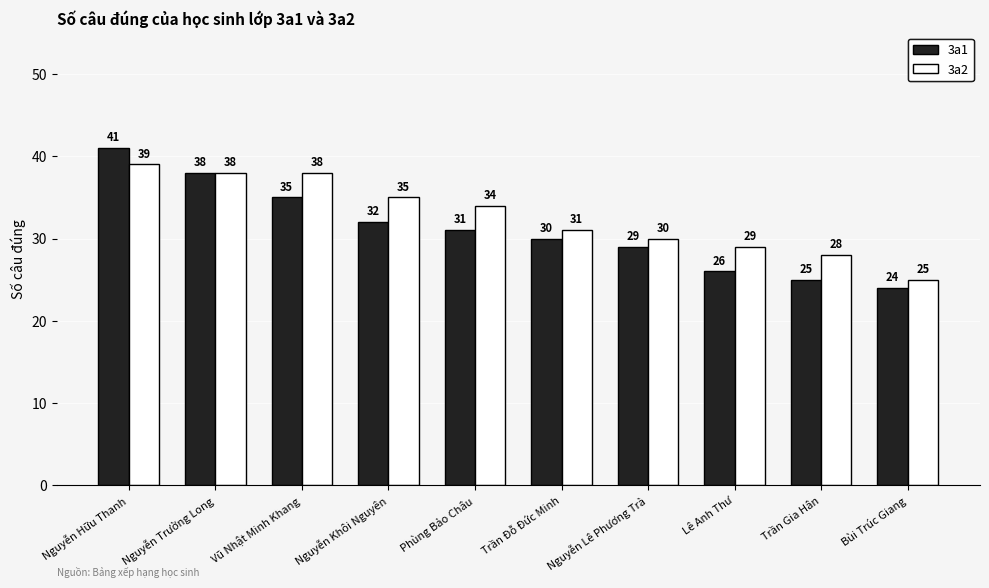

Are the bars grouped side by side (vs. stacked)?

Yes